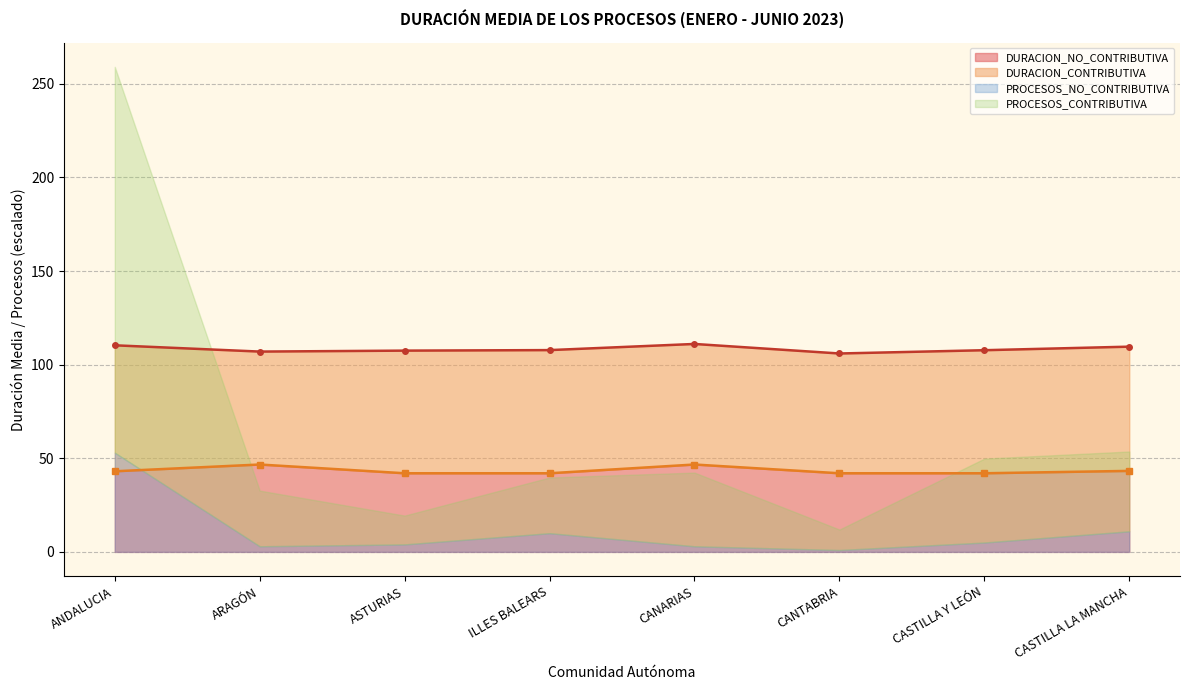

The value of DURACION_NO_CONTRIBUTIVA at CANARIAS is 74.9. True or false?

False